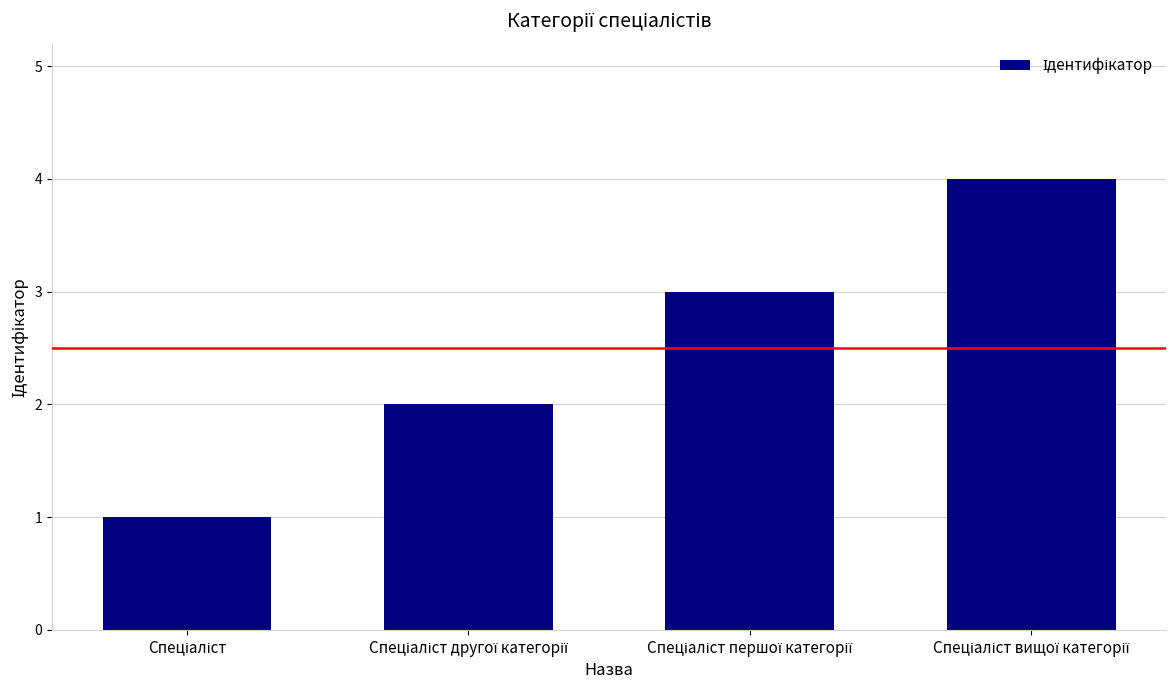

What is the difference between the maximum and minimum values?

3